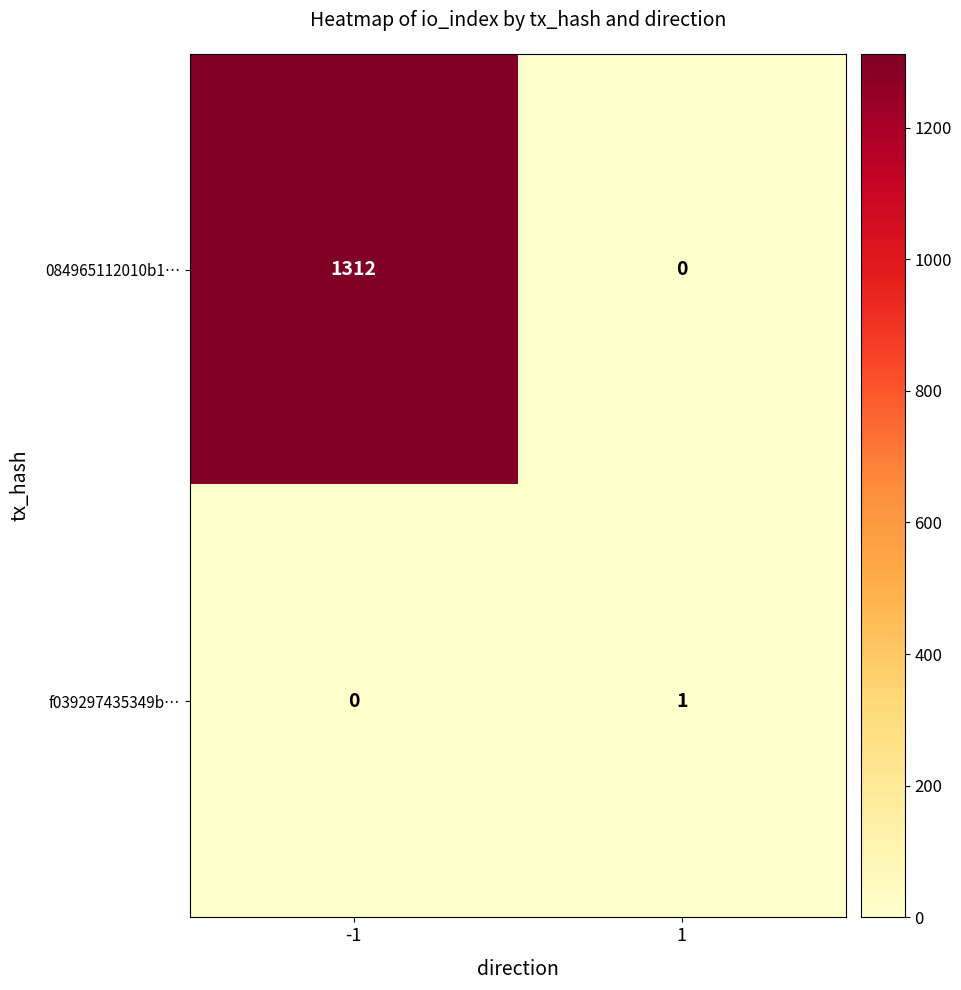

Reading left to right, list all the values displayed in this chart.

084965112010b1…: 1312	0
f039297435349b…: 0	1